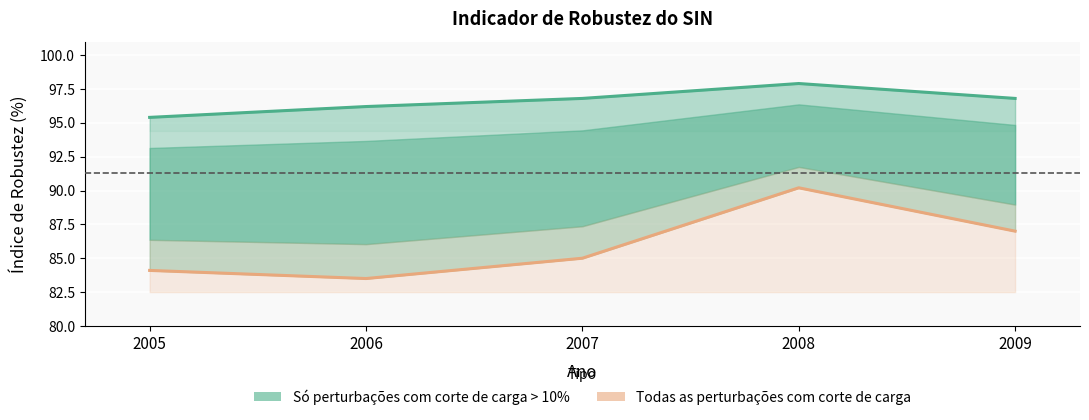

How many categories are shown in the chart?

5